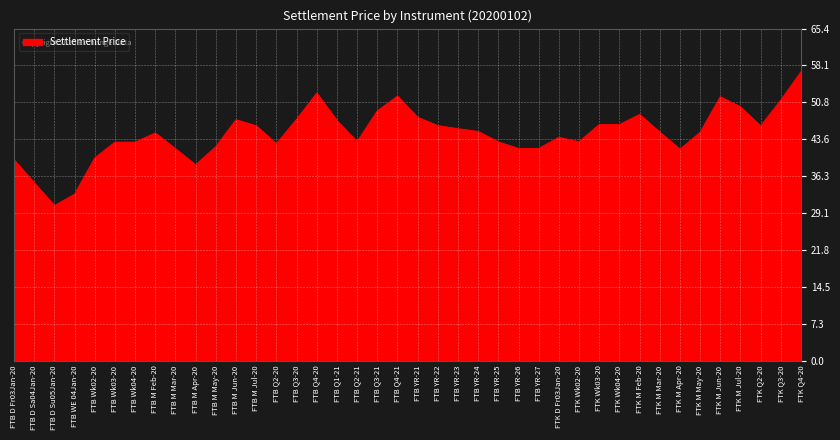

What is the sum of the values at FTB Q4-20 and FTB YR-27?

94.4